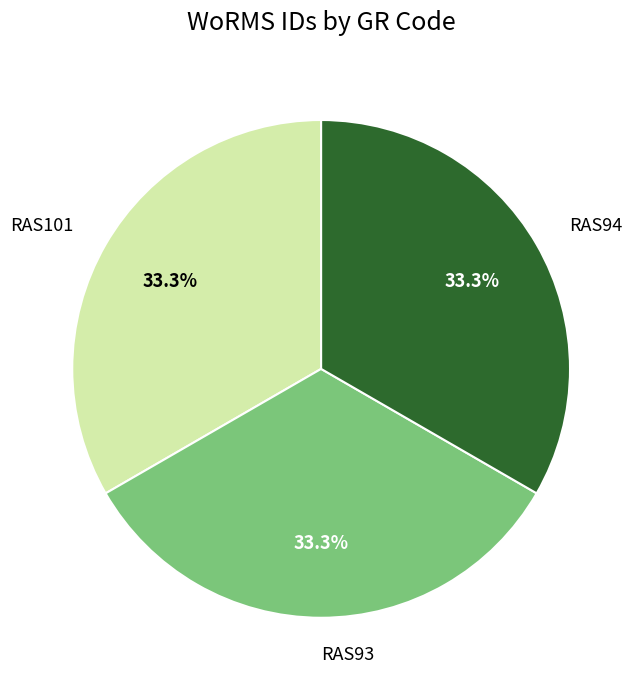

Do RAS101 and RAS93 together represent more than half of the pie?

Yes